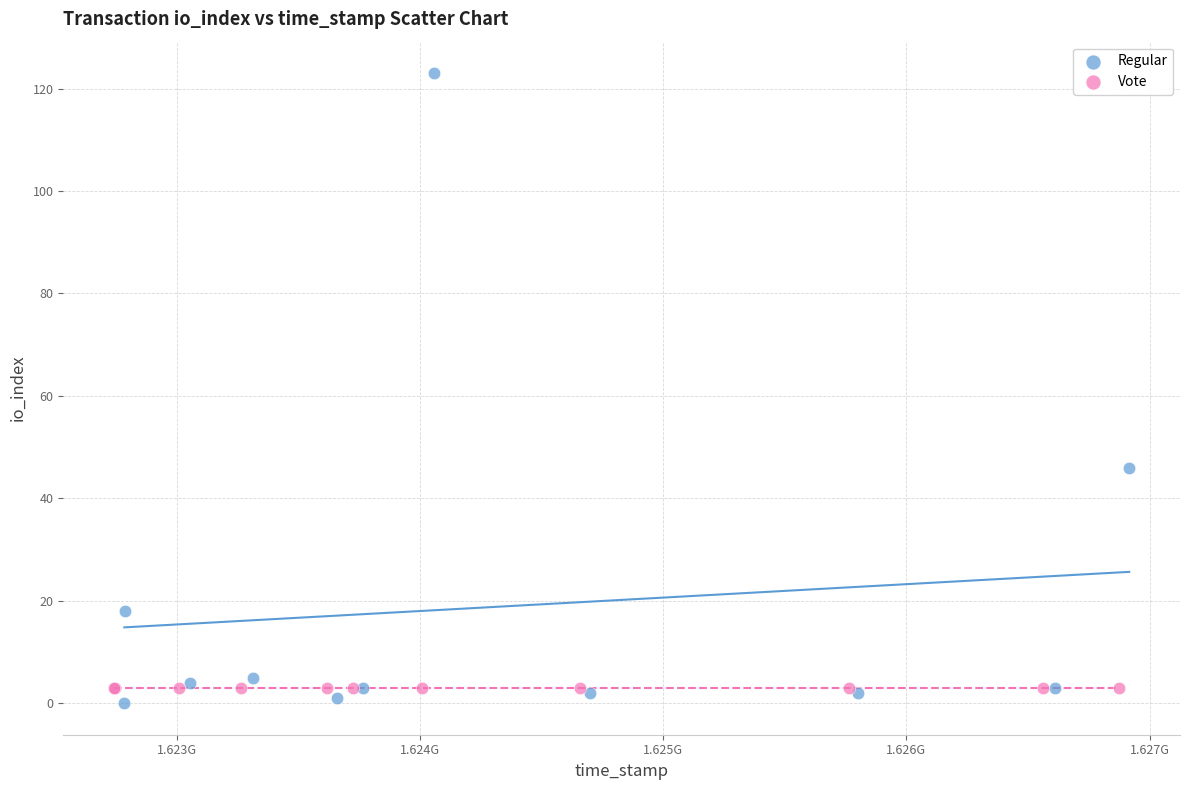

Which series contains the highest Y value?

Regular